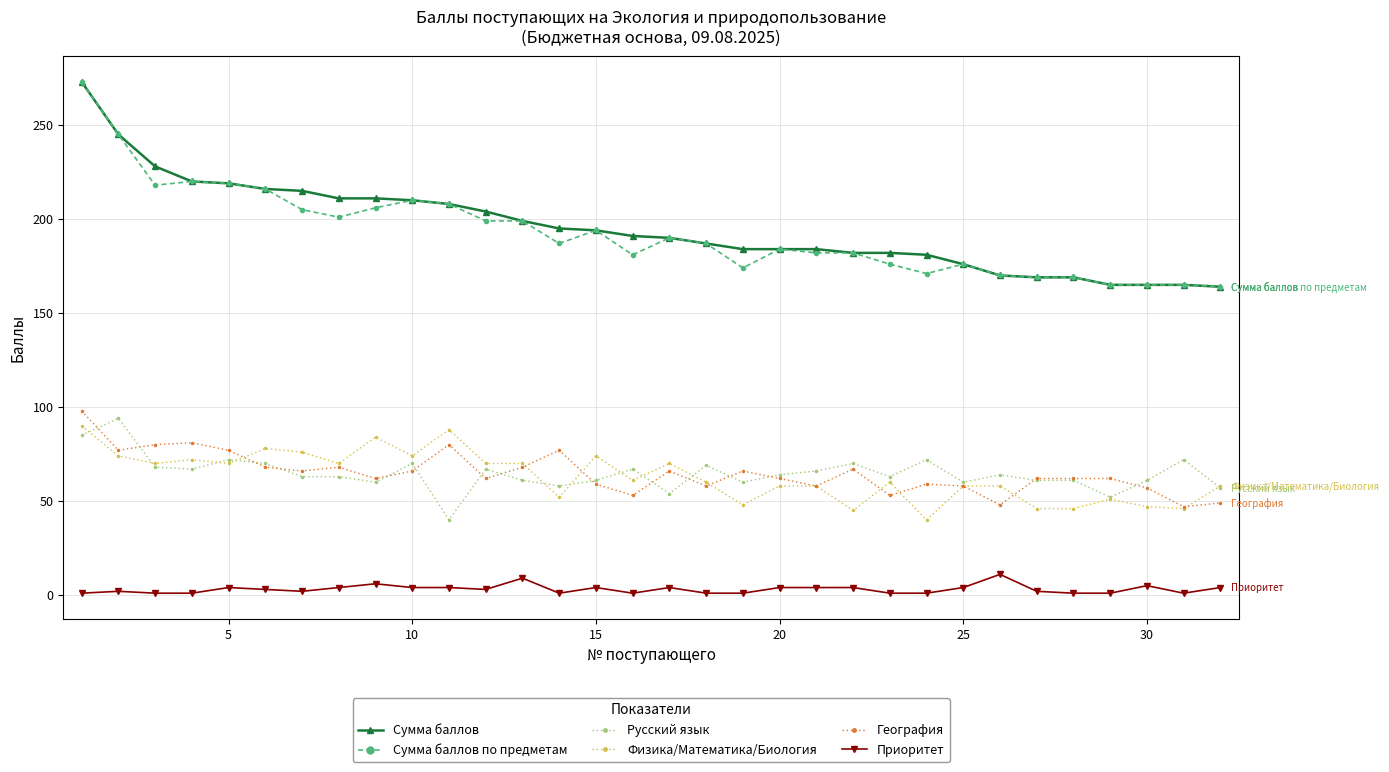

What is the average value of the Русский язык series?

65